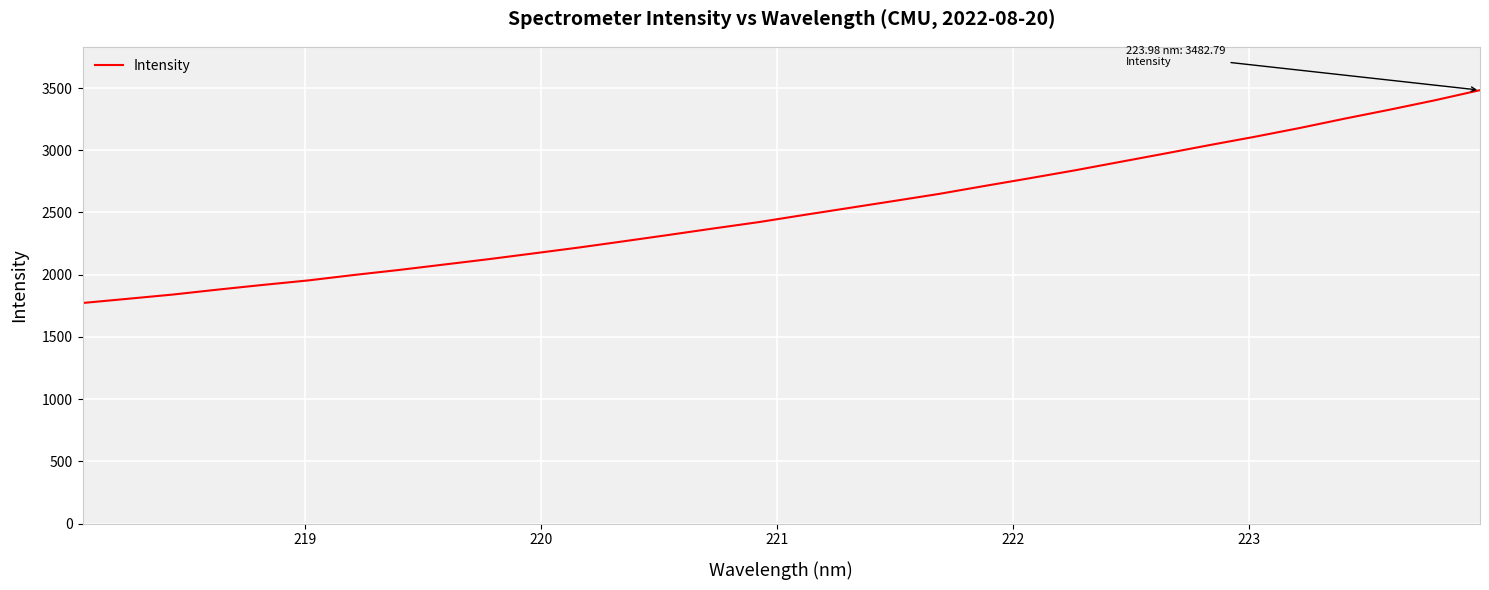

What is the smallest value displayed?

1773.0